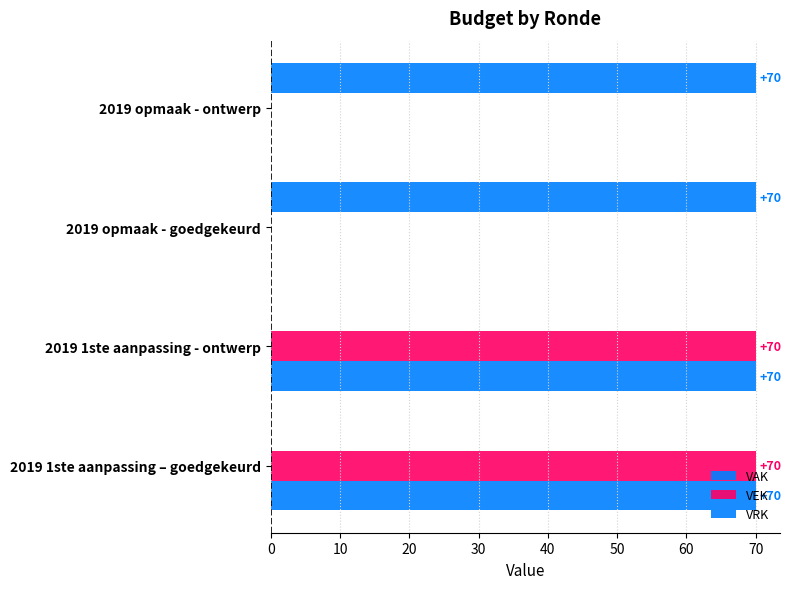

What is the difference between the maximum and minimum values in the VRK series?

70